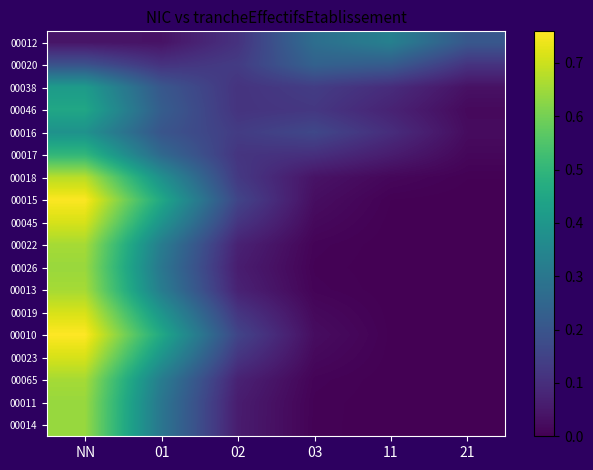

Reading right to left, what are all the values shown in this chart?

00012: 21=0.2	11=0.3	03=0.3	02=0.1	01=0.0	NN=0.0
00020: 21=0.1	11=0.2	03=0.2	02=0.1	01=0.1	NN=0.2
00038: 21=0.0	11=0.1	03=0.1	02=0.1	01=0.2	NN=0.4
00046: 21=0.0	11=0.1	03=0.1	02=0.1	01=0.2	NN=0.4
00016: 21=0.0	11=0.1	03=0.2	02=0.1	01=0.2	NN=0.4
00017: 21=0.0	11=0.1	03=0.1	02=0.1	01=0.3	NN=0.5
00018: 21=0.0	11=0.0	03=0.0	02=0.1	01=0.4	NN=0.7
00015: 21=0.0	11=0.0	03=0.0	02=0.2	01=0.5	NN=0.8
00045: 21=0.0	11=0.0	03=0.0	02=0.1	01=0.4	NN=0.7
00022: 21=0.0	11=0.0	03=0.0	02=0.1	01=0.3	NN=0.7
00026: 21=0.0	11=0.0	03=0.0	02=0.1	01=0.3	NN=0.6
00013: 21=0.0	11=0.0	03=0.0	02=0.1	01=0.3	NN=0.7
00019: 21=0.0	11=0.0	03=0.0	02=0.1	01=0.4	NN=0.7
00010: 21=0.0	11=0.0	03=0.0	02=0.2	01=0.5	NN=0.8
00023: 21=0.0	11=0.0	03=0.0	02=0.1	01=0.4	NN=0.7
00065: 21=0.0	11=0.0	03=0.0	02=0.1	01=0.3	NN=0.7
00011: 21=0.0	11=0.0	03=0.0	02=0.1	01=0.3	NN=0.6
00014: 21=0.0	11=0.0	03=0.0	02=0.1	01=0.3	NN=0.6